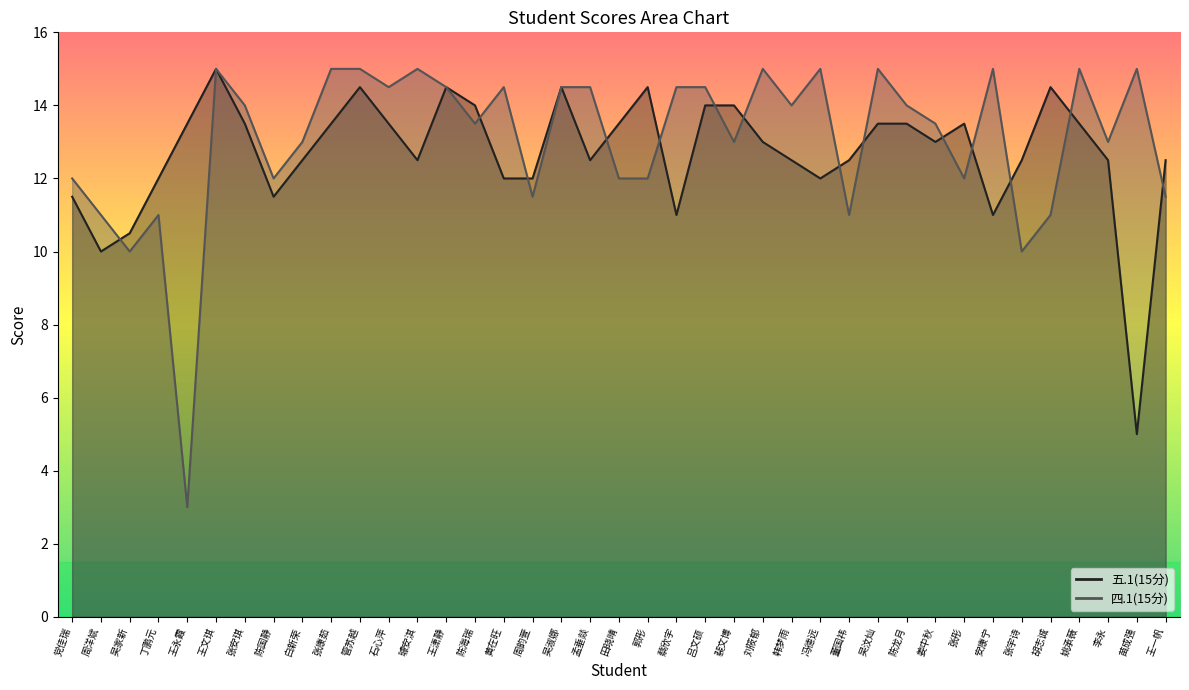

How many times do 四.1(15分) and 五.1(15分) cross each other?

14